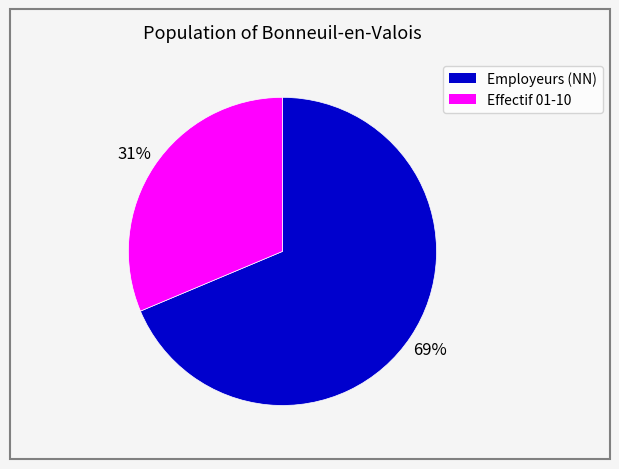

To the nearest percent, what is the average slice percentage?

50%